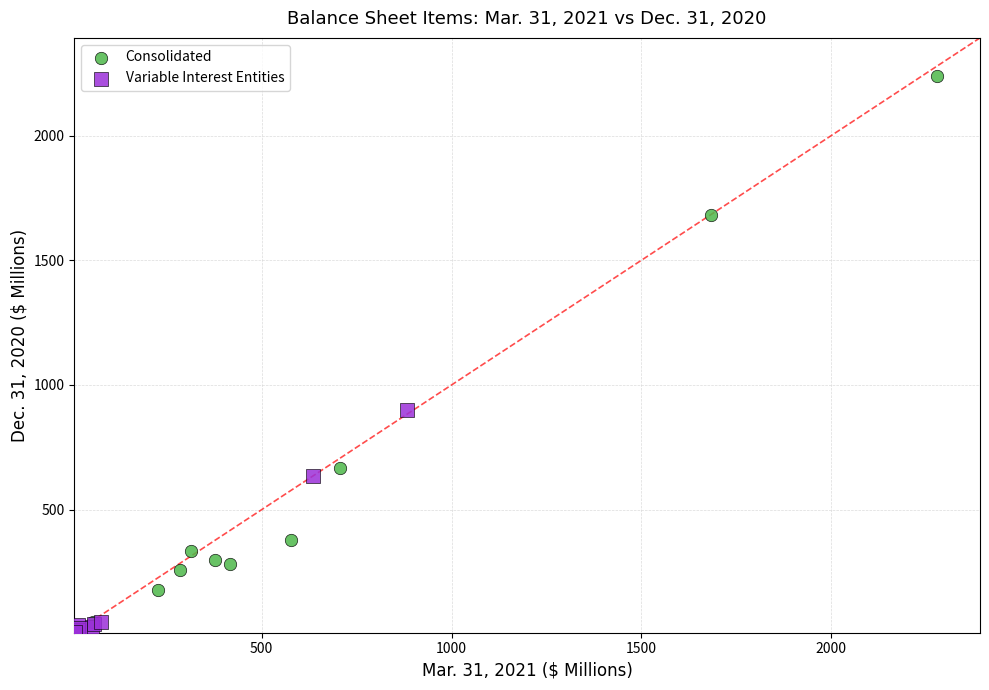

What are all the series names shown in the legend?

Consolidated, Variable Interest Entities